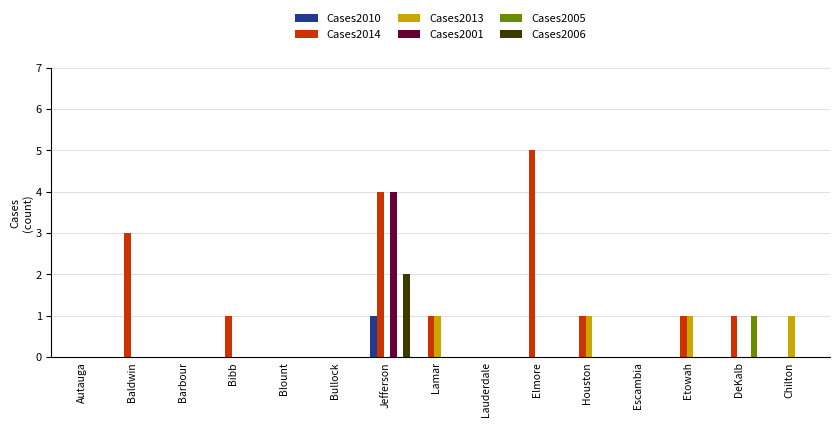

Reading right to left, extract all data points from this chart.

Cases2010: Chilton=0	DeKalb=0	Etowah=0	Escambia=0	Houston=0	Elmore=0	Lauderdale=0	Lamar=0	Jefferson=1	Bullock=0	Blount=0	Bibb=0	Barbour=0	Baldwin=0	Autauga=0
Cases2014: Chilton=0	DeKalb=1	Etowah=1	Escambia=0	Houston=1	Elmore=5	Lauderdale=0	Lamar=1	Jefferson=4	Bullock=0	Blount=0	Bibb=1	Barbour=0	Baldwin=3	Autauga=0
Cases2013: Chilton=1	DeKalb=0	Etowah=1	Escambia=0	Houston=1	Elmore=0	Lauderdale=0	Lamar=1	Jefferson=0	Bullock=0	Blount=0	Bibb=0	Barbour=0	Baldwin=0	Autauga=0
Cases2001: Chilton=0	DeKalb=0	Etowah=0	Escambia=0	Houston=0	Elmore=0	Lauderdale=0	Lamar=0	Jefferson=4	Bullock=0	Blount=0	Bibb=0	Barbour=0	Baldwin=0	Autauga=0
Cases2005: Chilton=0	DeKalb=1	Etowah=0	Escambia=0	Houston=0	Elmore=0	Lauderdale=0	Lamar=0	Jefferson=0	Bullock=0	Blount=0	Bibb=0	Barbour=0	Baldwin=0	Autauga=0
Cases2006: Chilton=0	DeKalb=0	Etowah=0	Escambia=0	Houston=0	Elmore=0	Lauderdale=0	Lamar=0	Jefferson=2	Bullock=0	Blount=0	Bibb=0	Barbour=0	Baldwin=0	Autauga=0